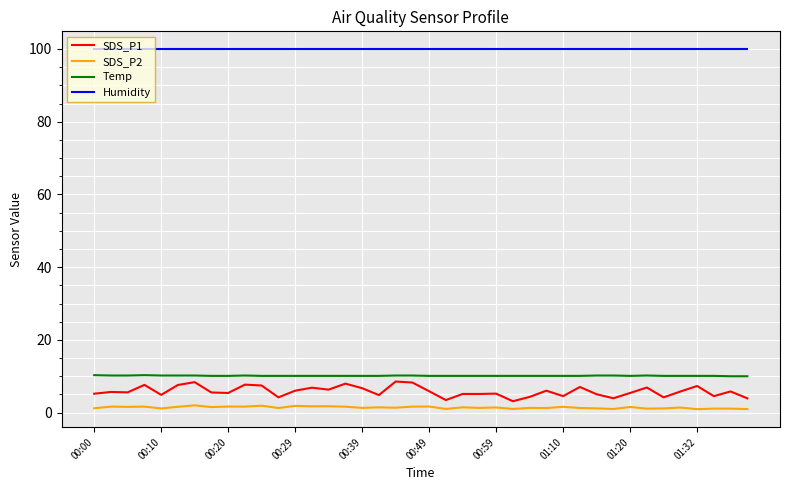

Which series has the widest spread of values?

SDS_P1